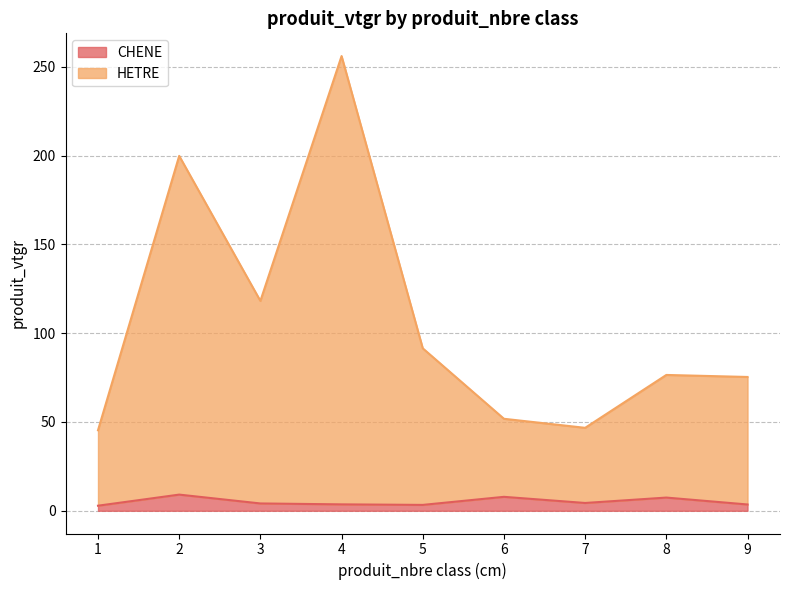

What is the difference between the maximum and minimum values in the CHENE series?

6.2